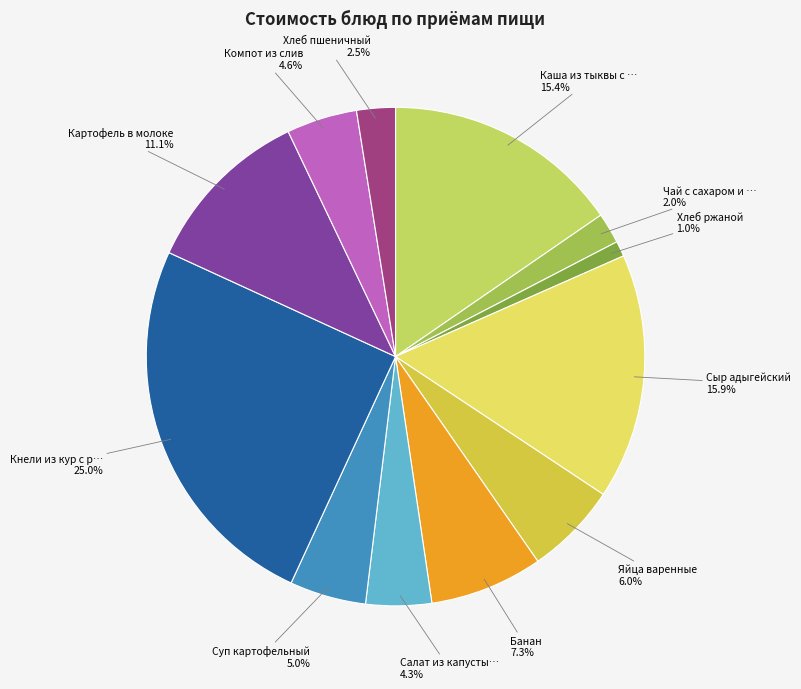

To the nearest percent, what is the average slice percentage?

8%